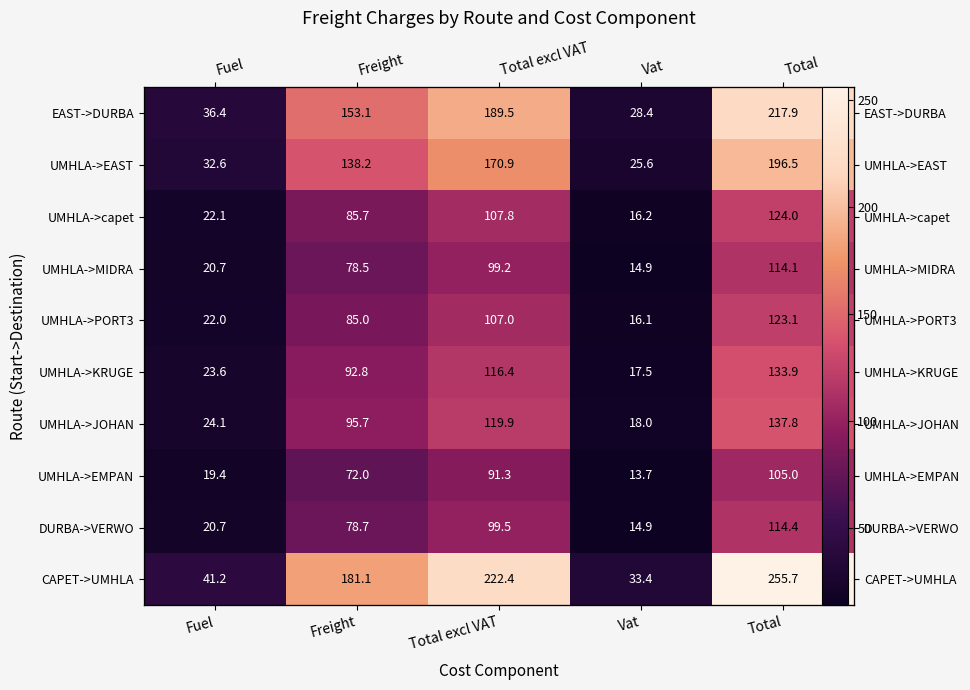

What is the greatest value displayed?

255.7